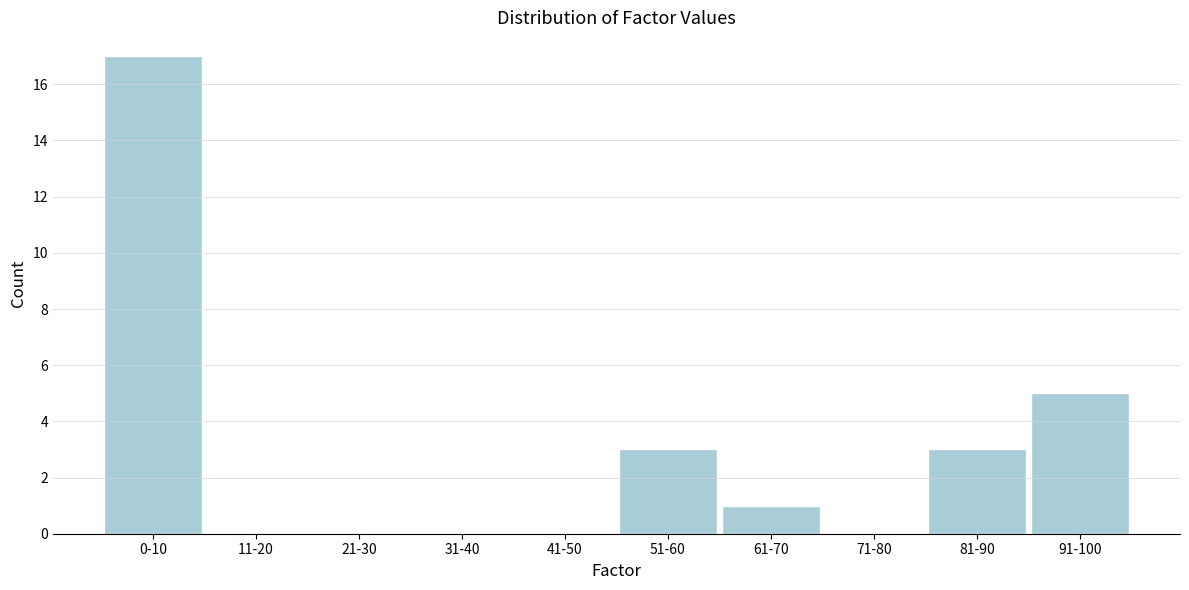

Reading left to right, extract all data points from this chart.

0-10=17	11-20=0	21-30=0	31-40=0	41-50=0	51-60=3	61-70=1	71-80=0	81-90=3	91-100=5